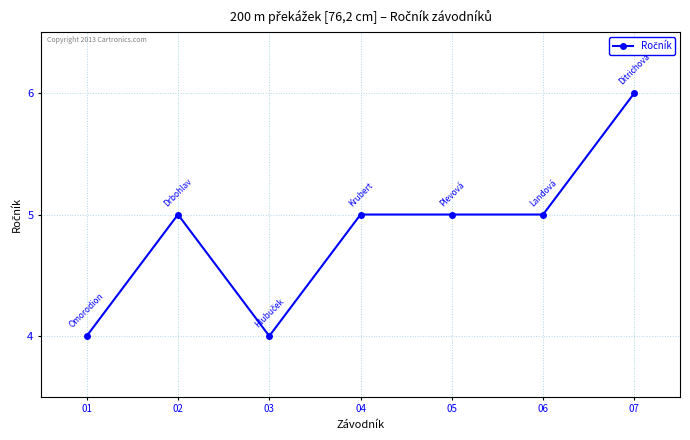

At which category does the data reach its first local valley?

03